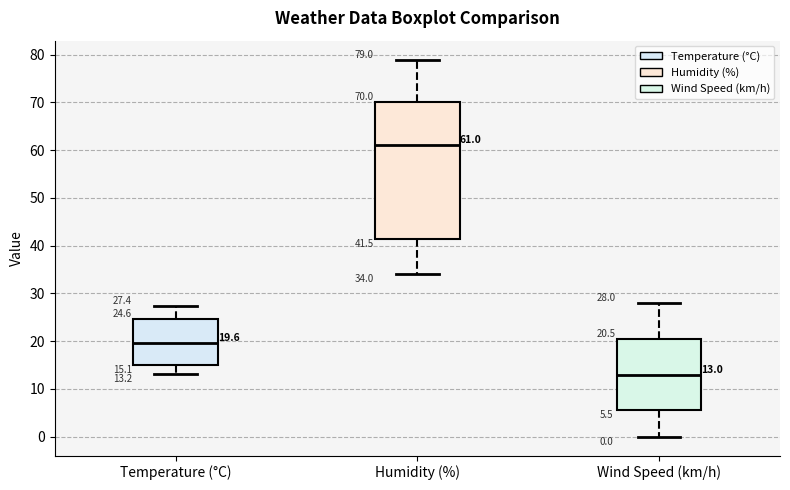

Which box is the tallest, from its lower edge to its upper edge?

Humidity (%)